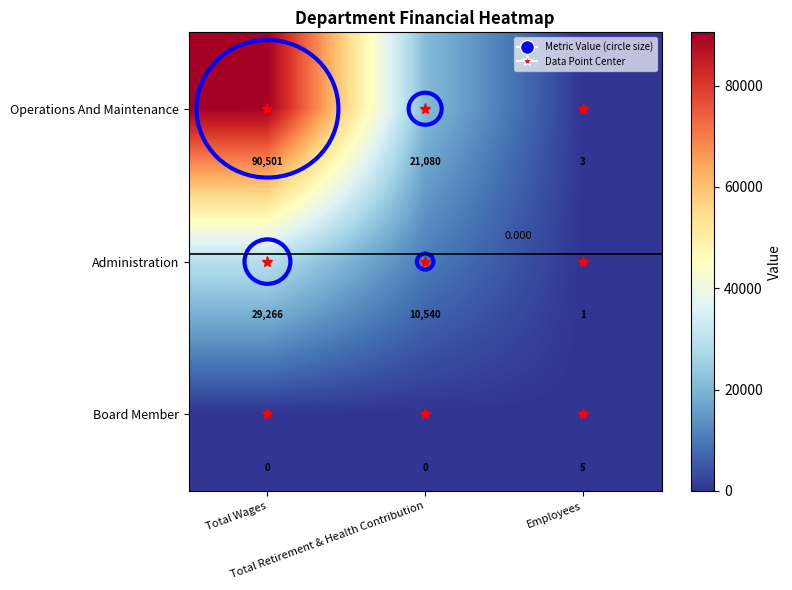

Which series has the largest total across all categories?

Operations And Maintenance